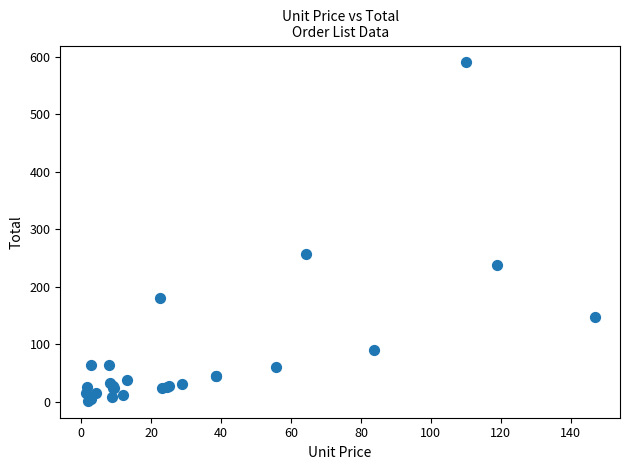

What Y value in the scatter plot is closest to 296?

257.0